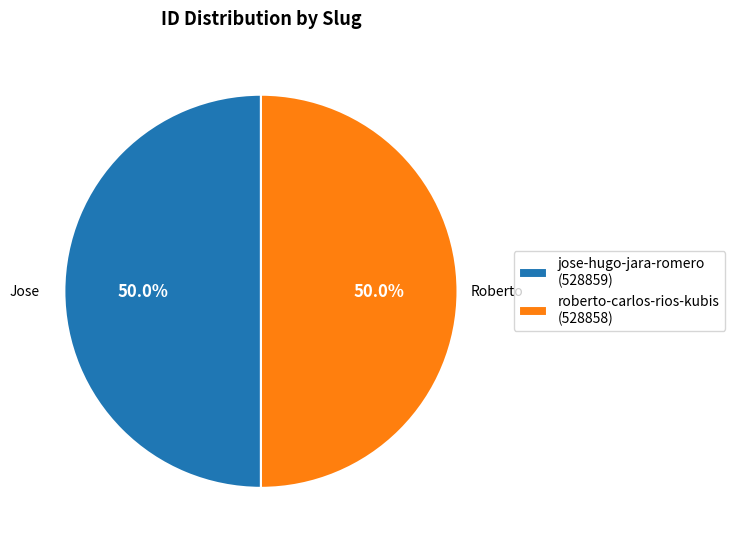

What percentage is the roberto-carlos-rios-kubis slice, to the nearest percent?

50%